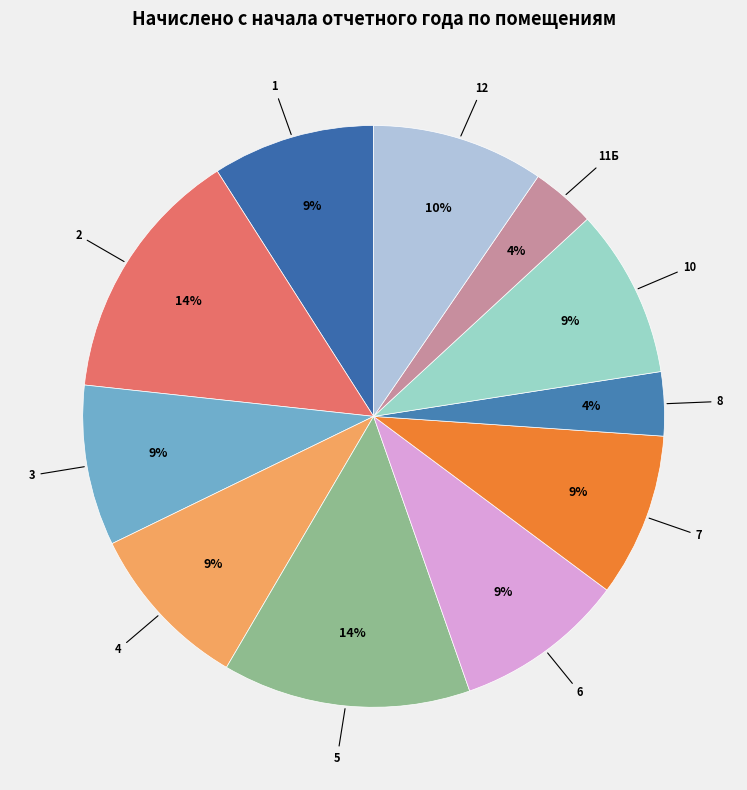

How many slices are in this pie chart?

11